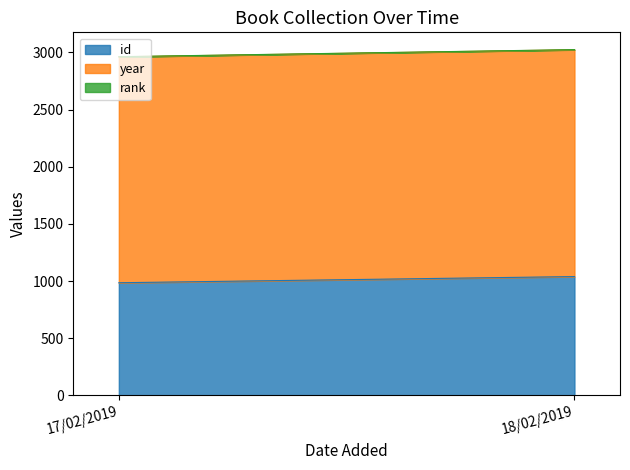

What is the minimum value shown in the chart?

1